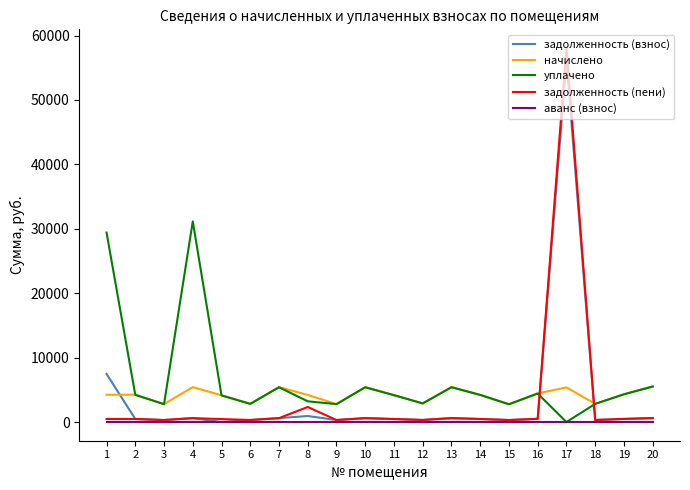

Which series has the largest range (max minus min)?

задолженность (пени)